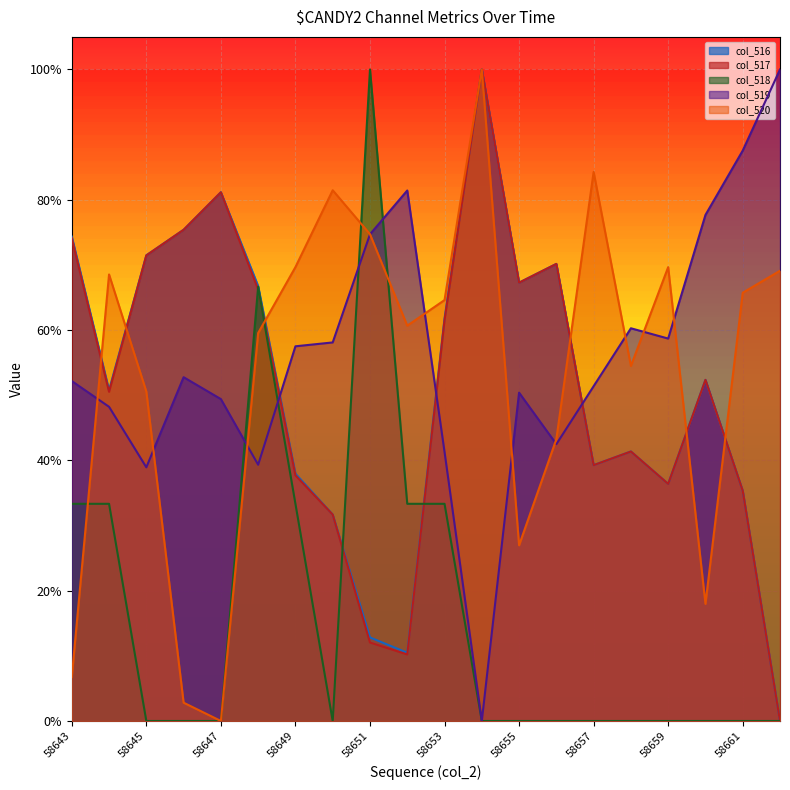

How many distinct data groups are displayed?

5